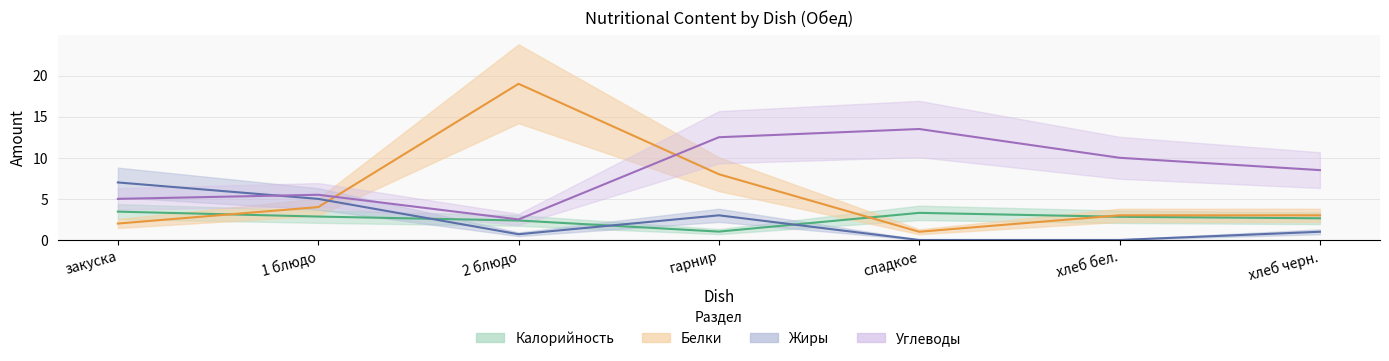

True or false: Калорийность and Углеводы cross at least once.

False